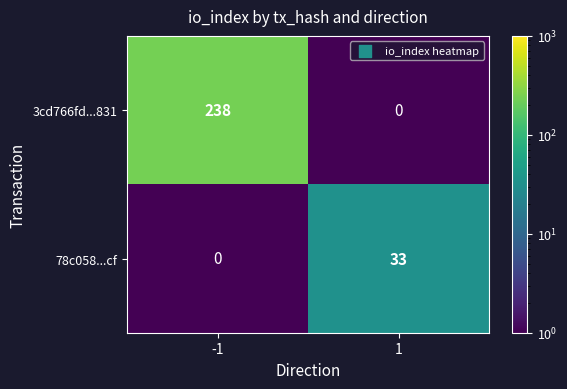

Reading left to right, extract all data points from this chart.

3cd766fd...831: -1=238	1=0
78c058...cf: -1=0	1=33